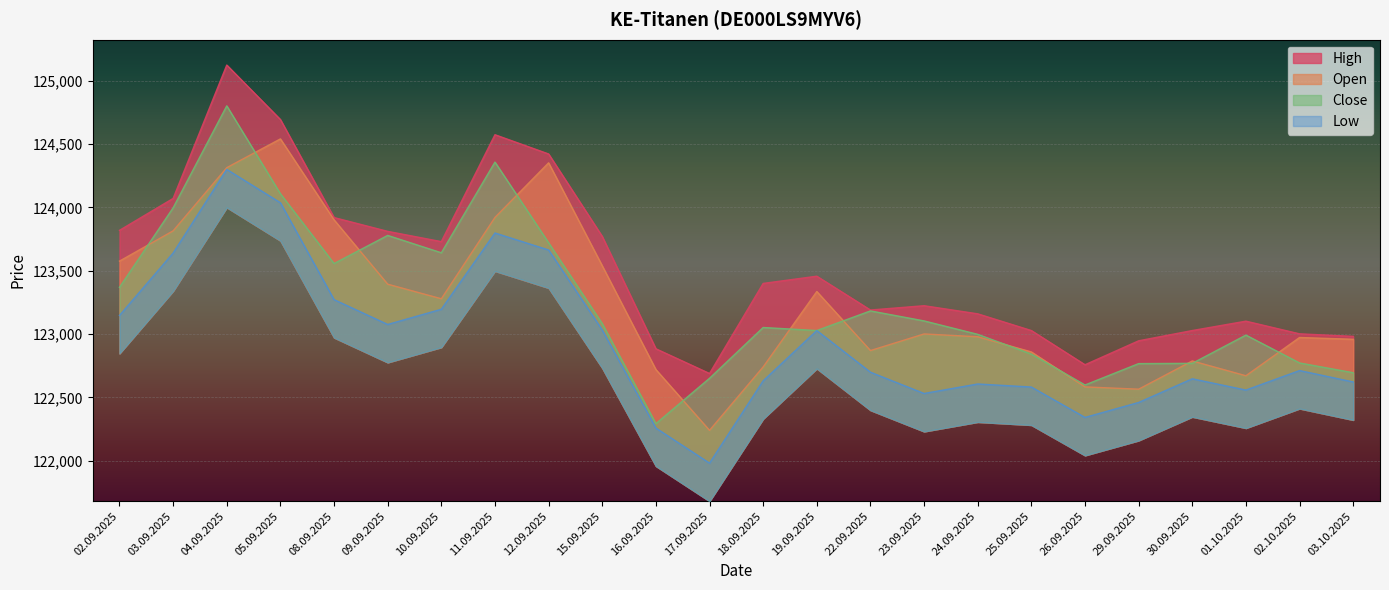

At which category is the sum across all series the highest?

04.09.2025